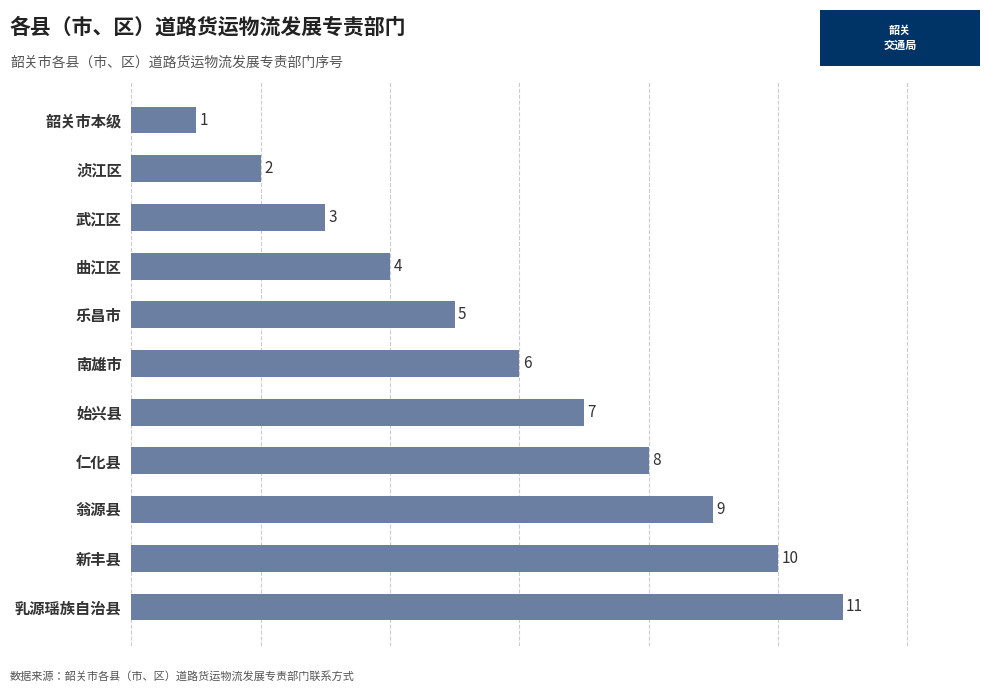

What is the difference between the maximum and minimum values?

10